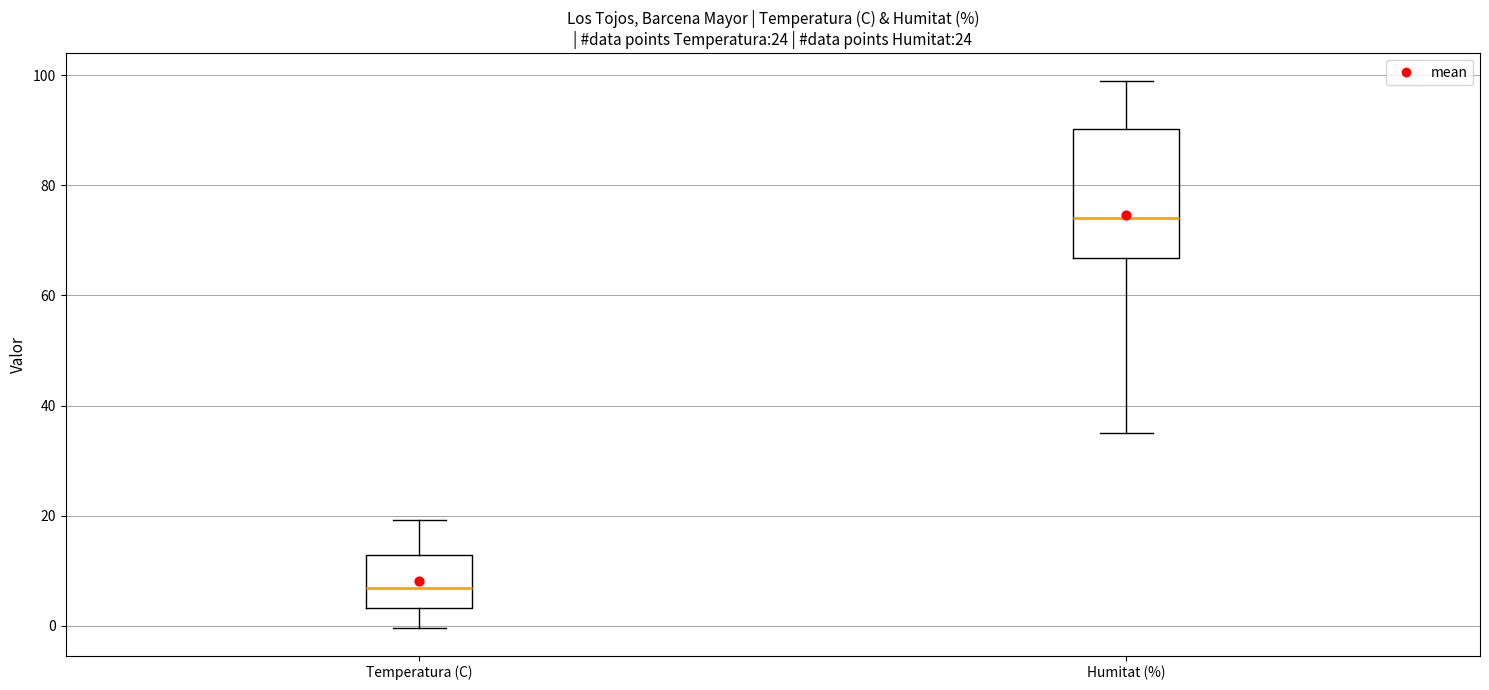

Comparing the boxes themselves (not the whiskers), which one is the tallest?

Humitat (%)